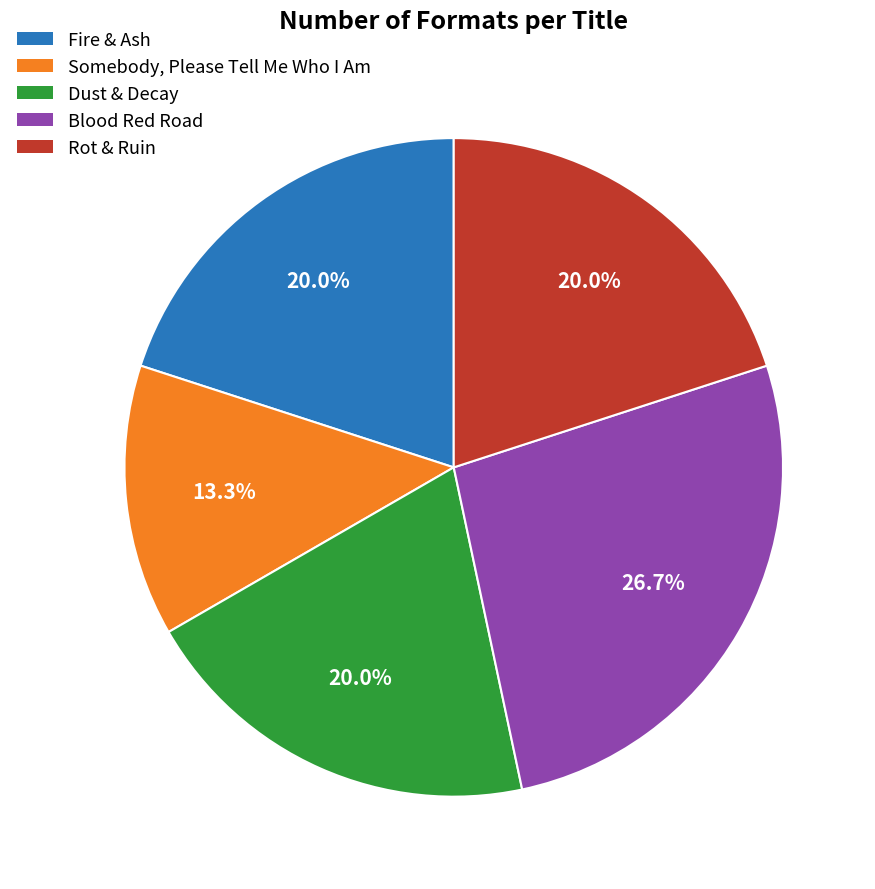

Is there any slice that represents more than half of the pie?

No